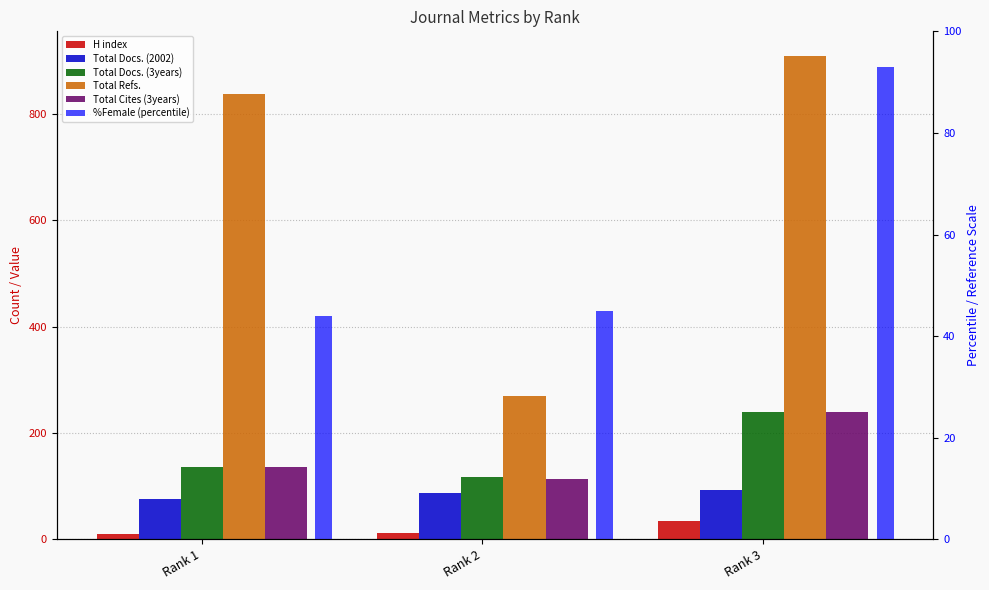

The Total Docs. (3years) series shows 208 at Rank 2. True or false?

False